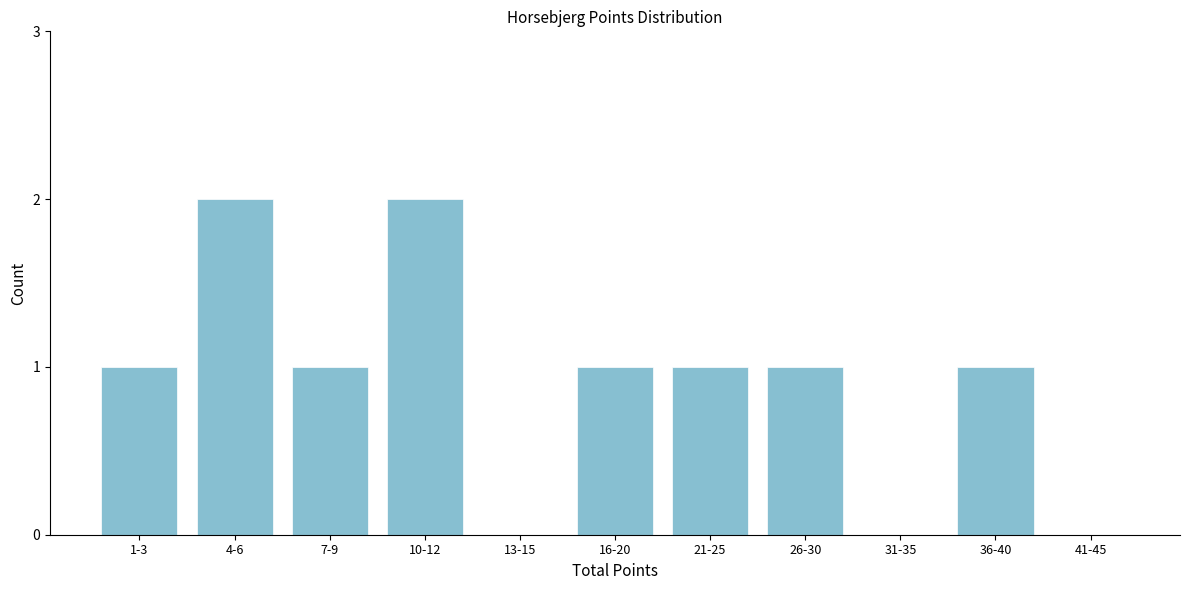

Reading left to right, what are all the values shown in this chart?

1-3=1	4-6=2	7-9=1	10-12=2	13-15=0	16-20=1	21-25=1	26-30=1	31-35=0	36-40=1	41-45=0